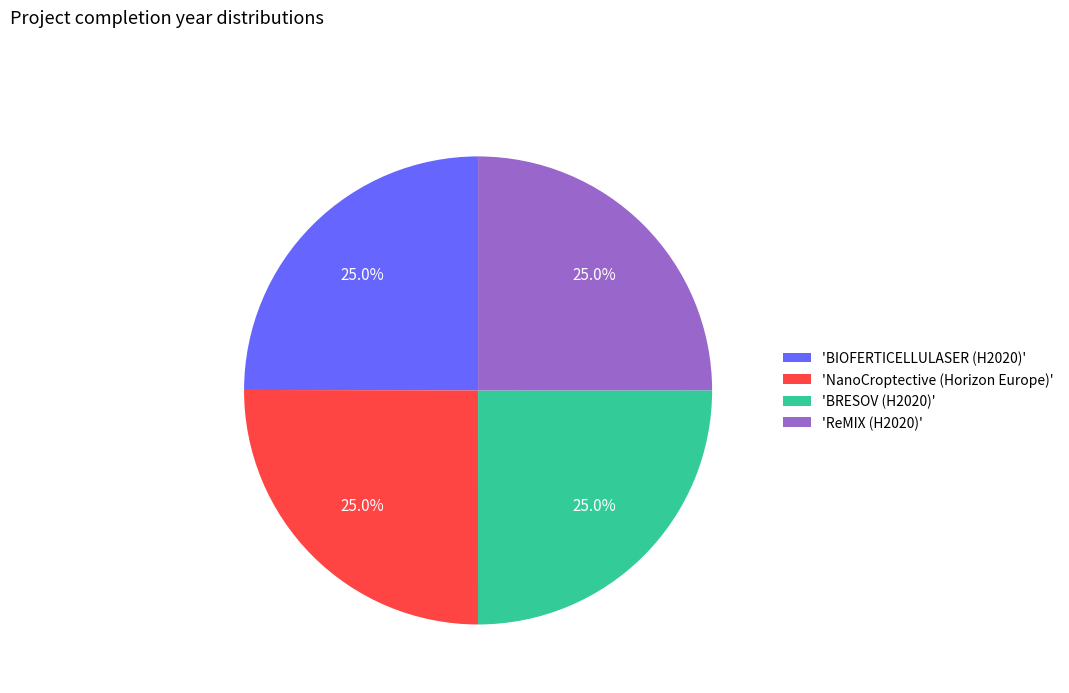

Combined, what portion of the pie is 'BRESOV (H2020)' and 'BIOFERTICELLULASER (H2020)'?

50.0%